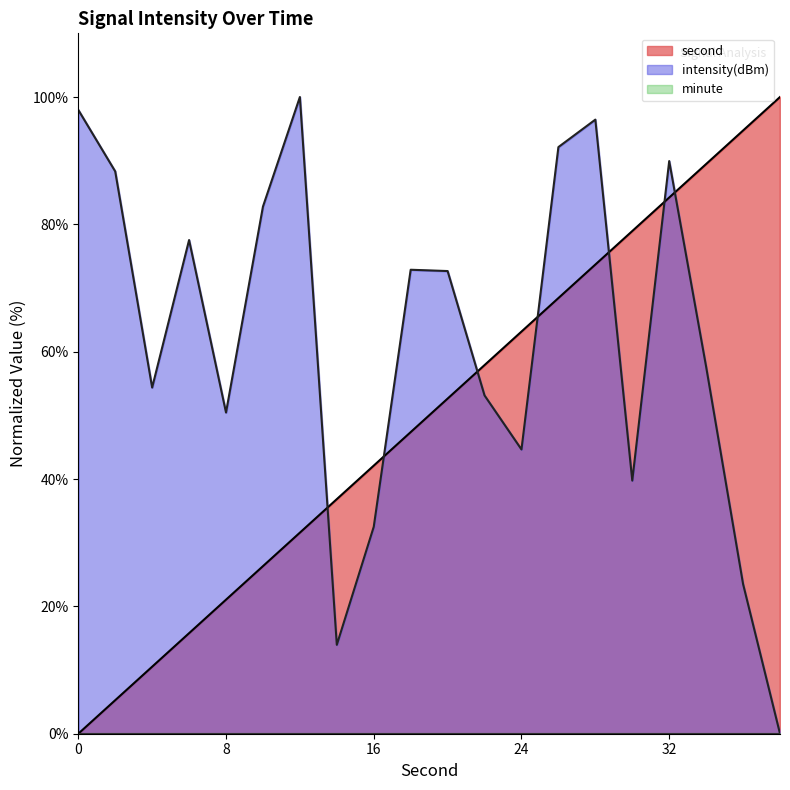

True or false: second and intensity cross at least once.

True